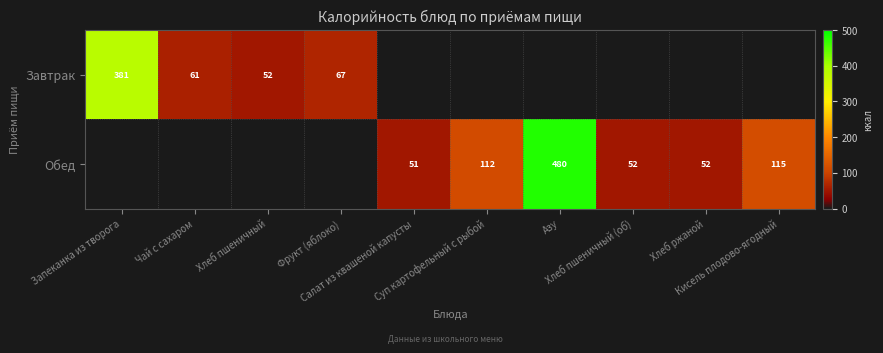

List the series in order of their overall mean, highest first.

Обед, Завтрак